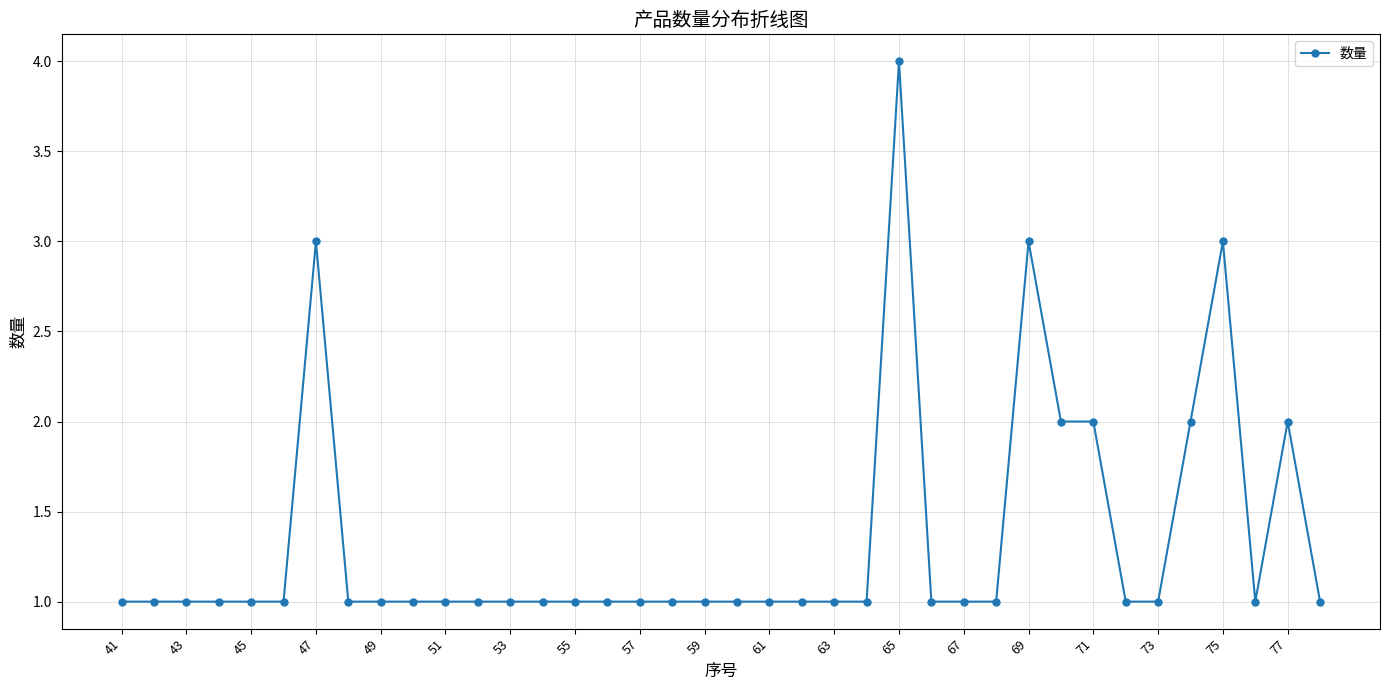

Reading left to right, what are all the values shown in this chart?

1	1	1	1	1	1	3	1	1	1	1	1	1	1	1	1	1	1	1	1	1	1	1	1	4	1	1	1	3	2	2	1	1	2	3	1	2	1